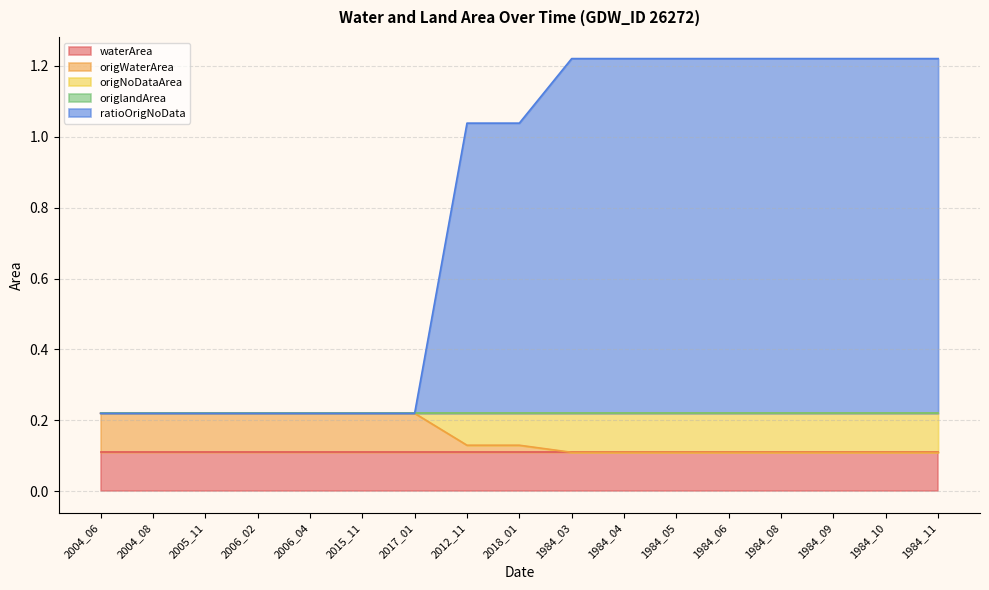

Is it true that ratioOrigNoData equals 0.3 at 1984_05?

False